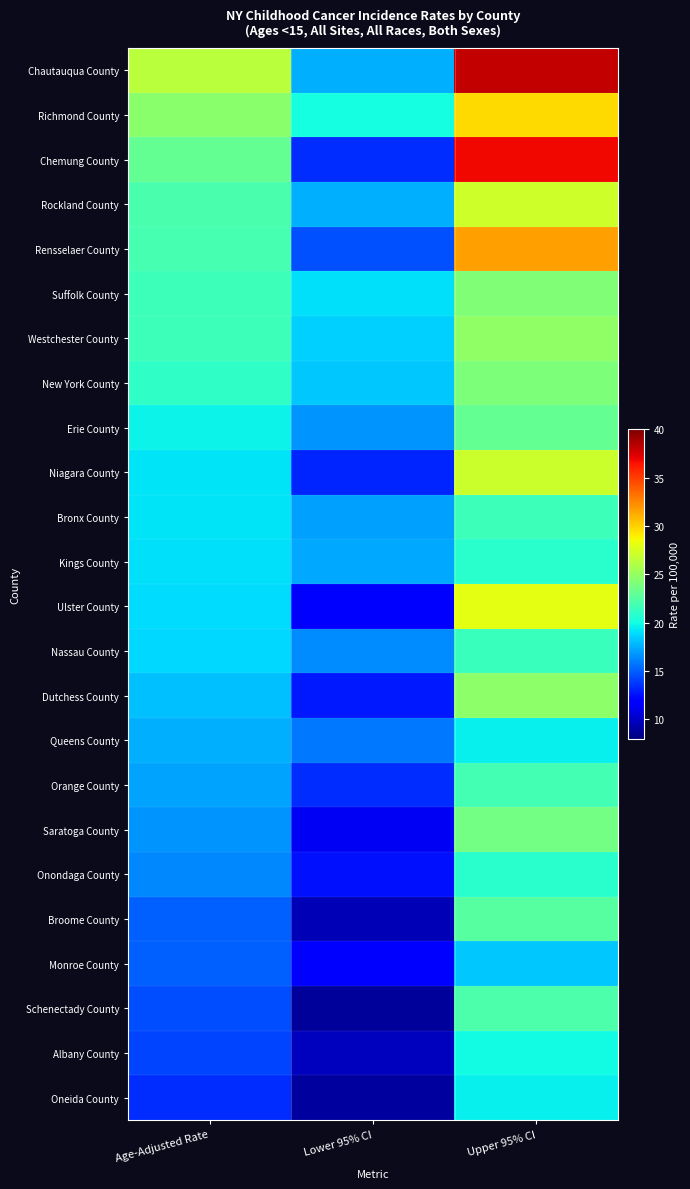

What is the minimum value shown in the chart?

8.8